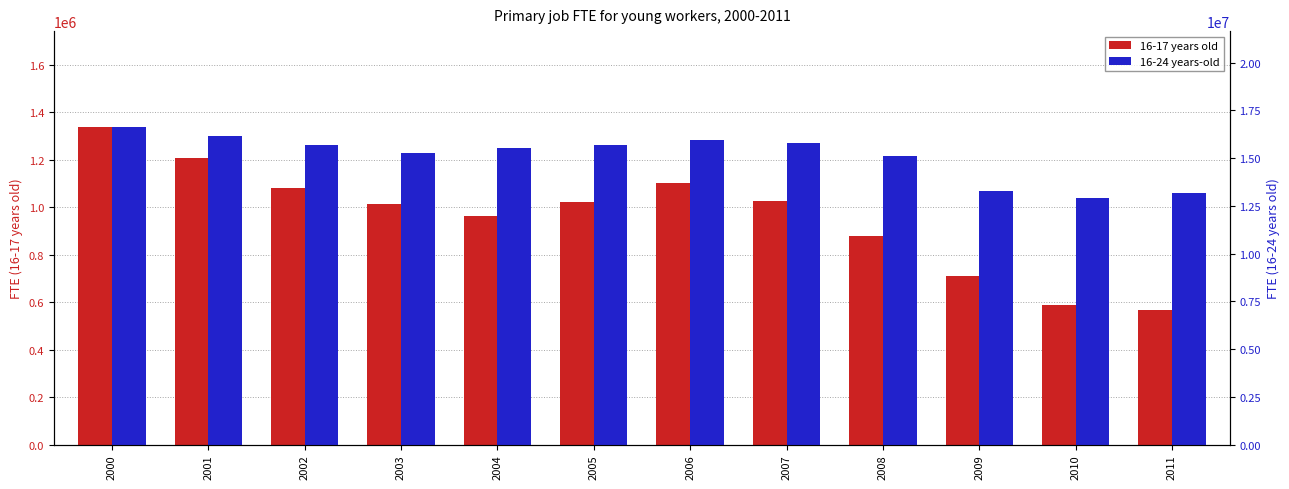

At which category is the sum across all series the highest?

2000